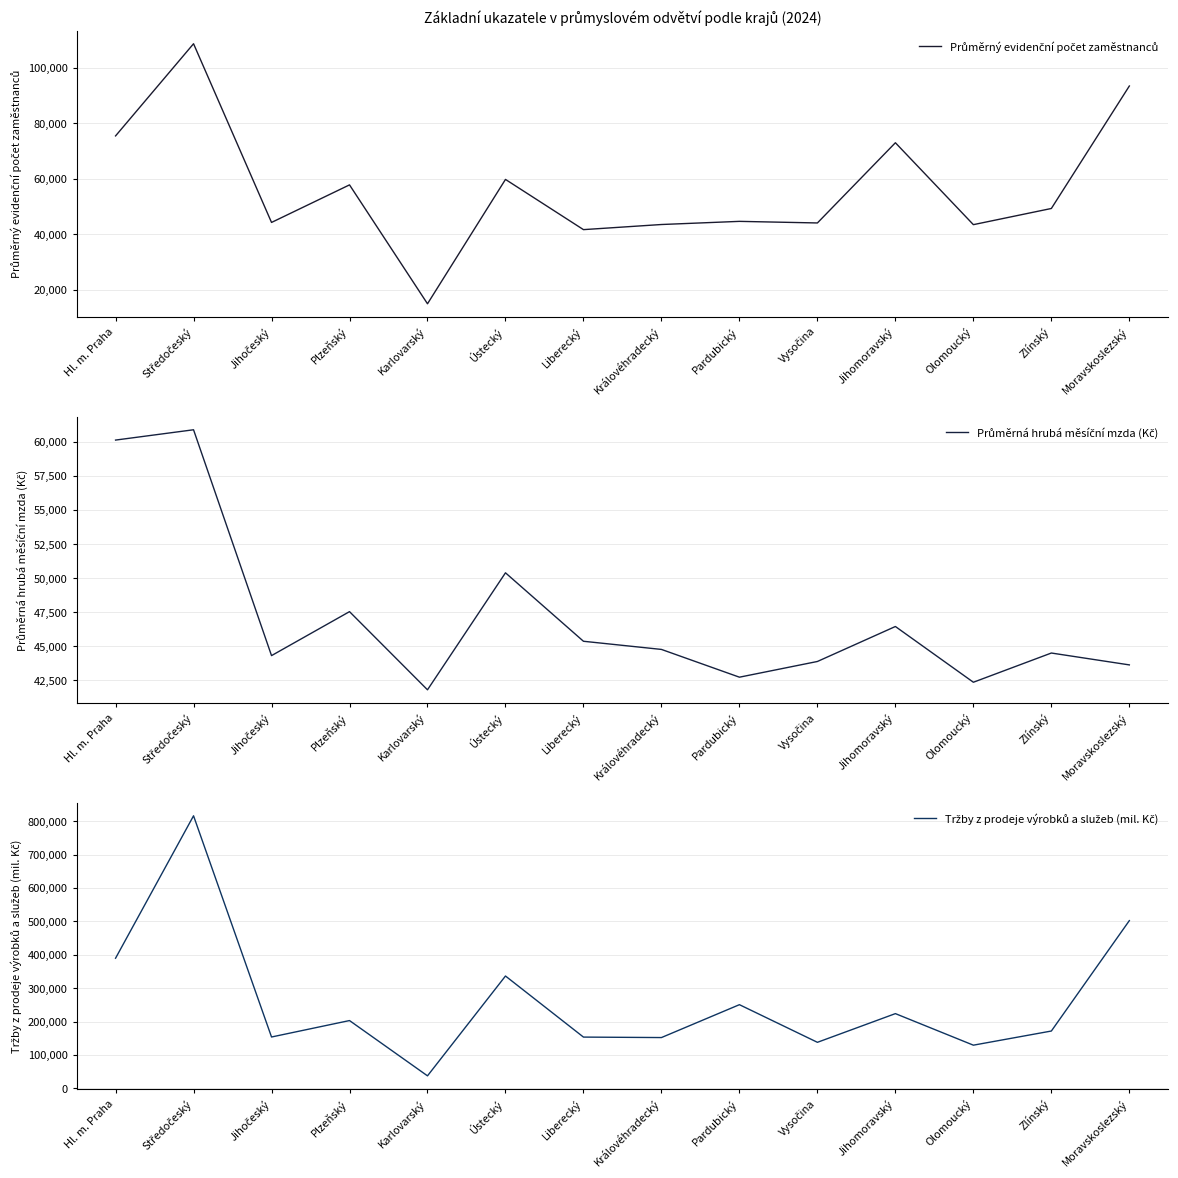

How many data points in Tržby z prodeje výrobků a služeb (mil. Kč) are less than 203033?

7